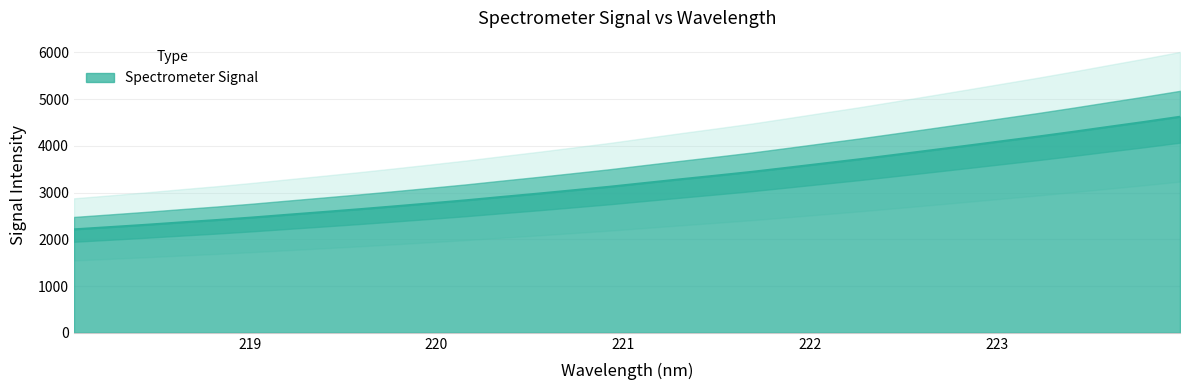

How many distinct data groups are displayed?

1